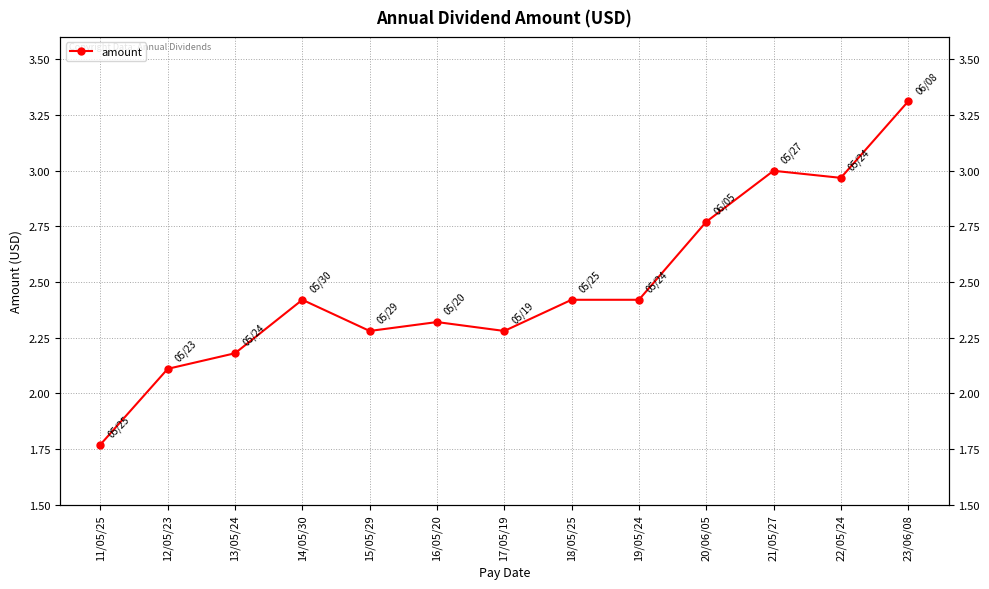

The chart shows a value of 1.2 at 12/05/23. True or false?

False